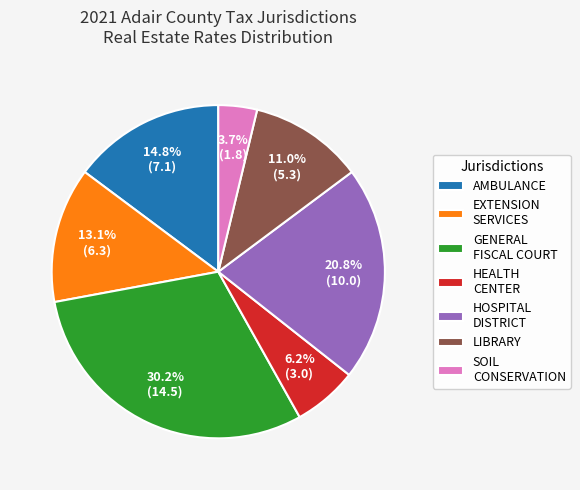

How much of the chart is everything except EXTENSION SERVICES?

86.9%